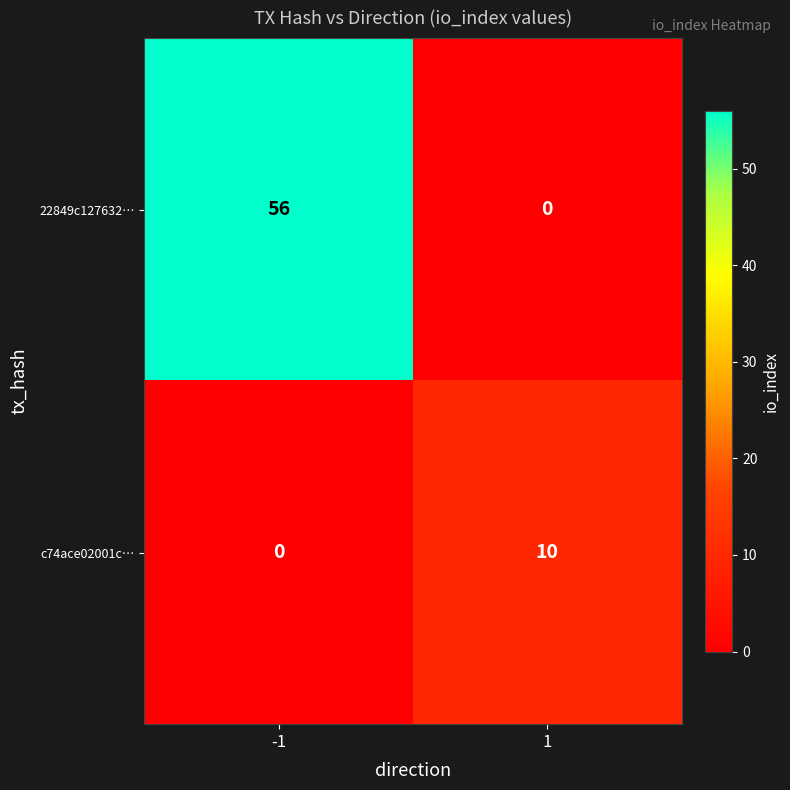

What is the total value across all series at 1?

10